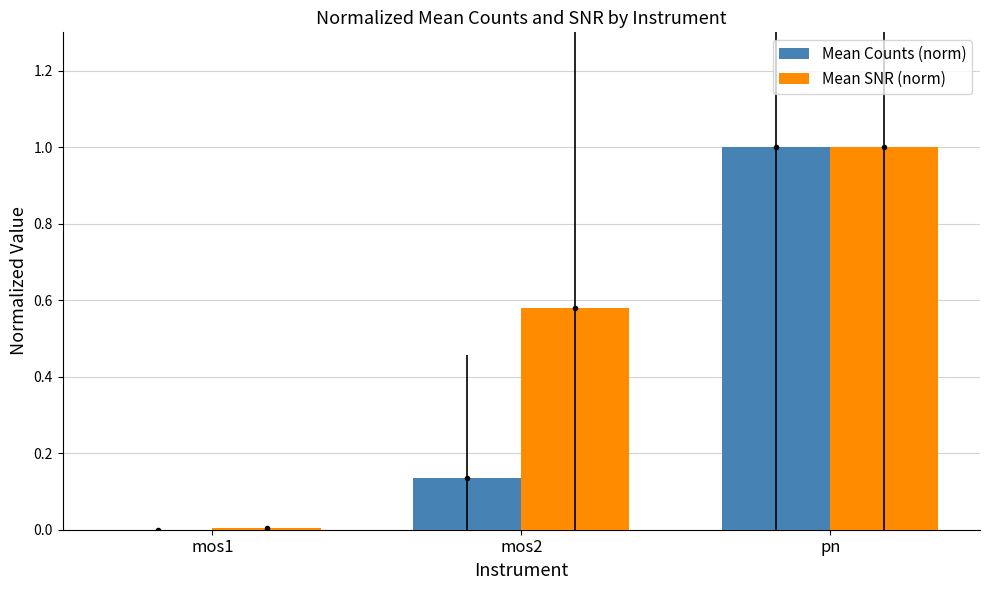

Reading left to right, extract all data points from this chart.

Mean Counts (norm): mos1=0.0	mos2=0.1	pn=1.0
Mean SNR (norm): mos1=0.0	mos2=0.6	pn=1.0